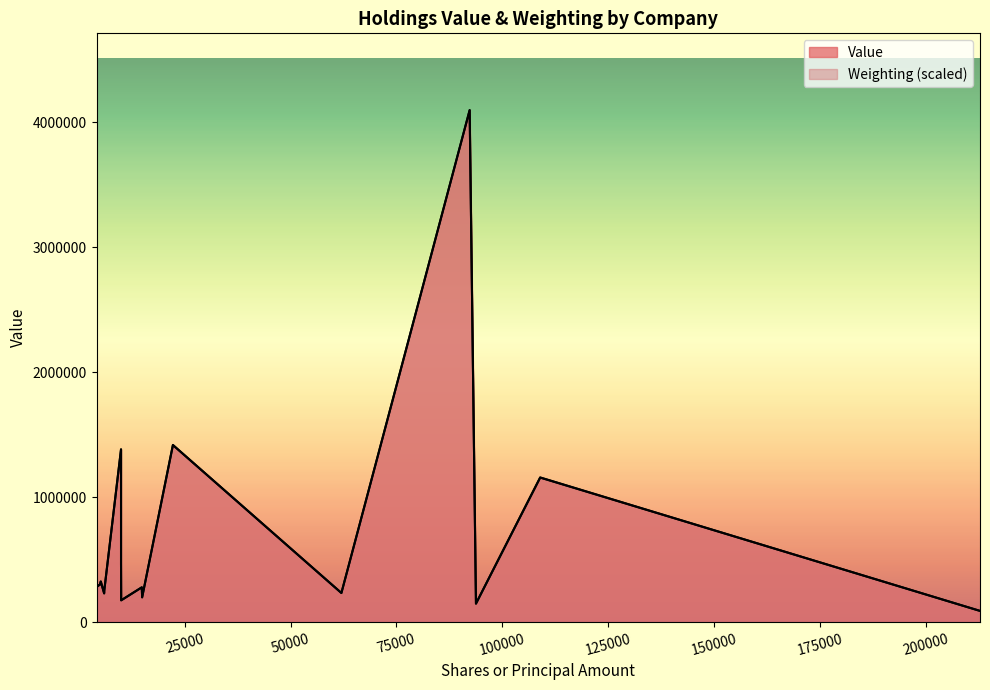

True or false: Weighting and Value cross at least once.

False